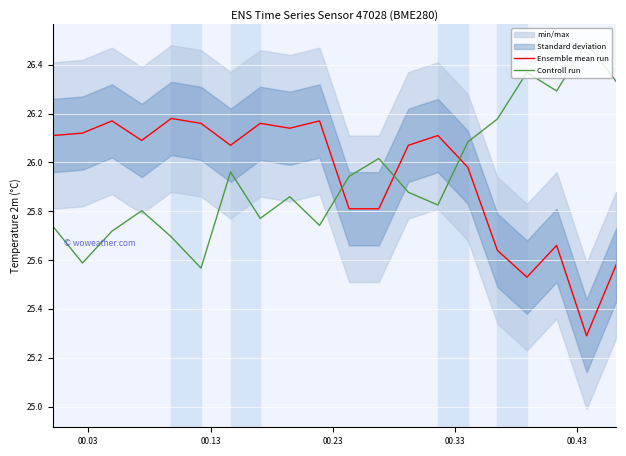

True or false: Ensemble mean run and Controll run cross at least once.

True